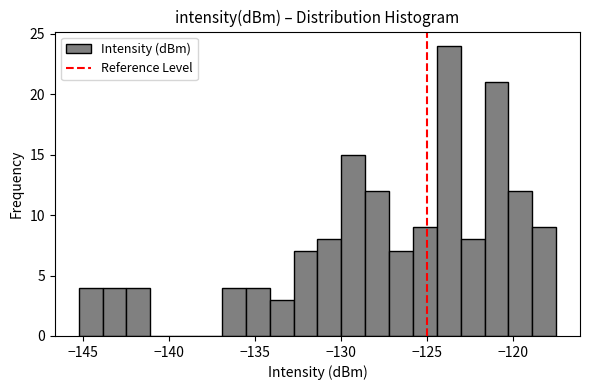

Read against the x-axis, roughly where is the centre of the tallest bar?

-124.0